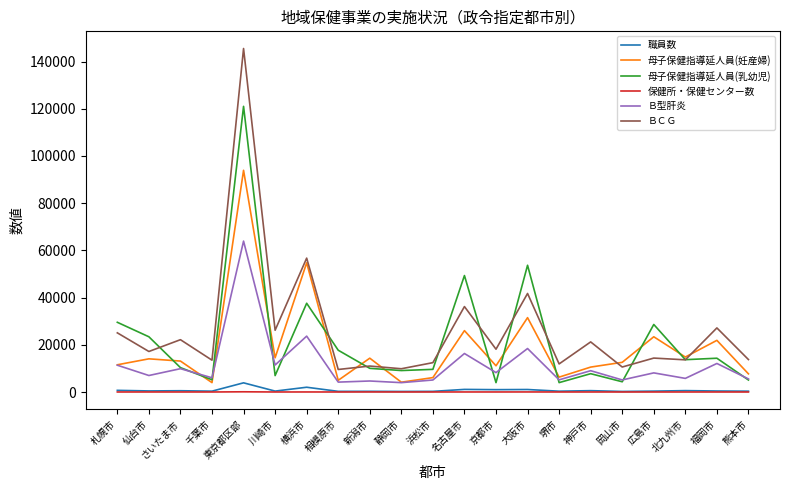

Which series has the largest range (max minus min)?

ＢＣＧ